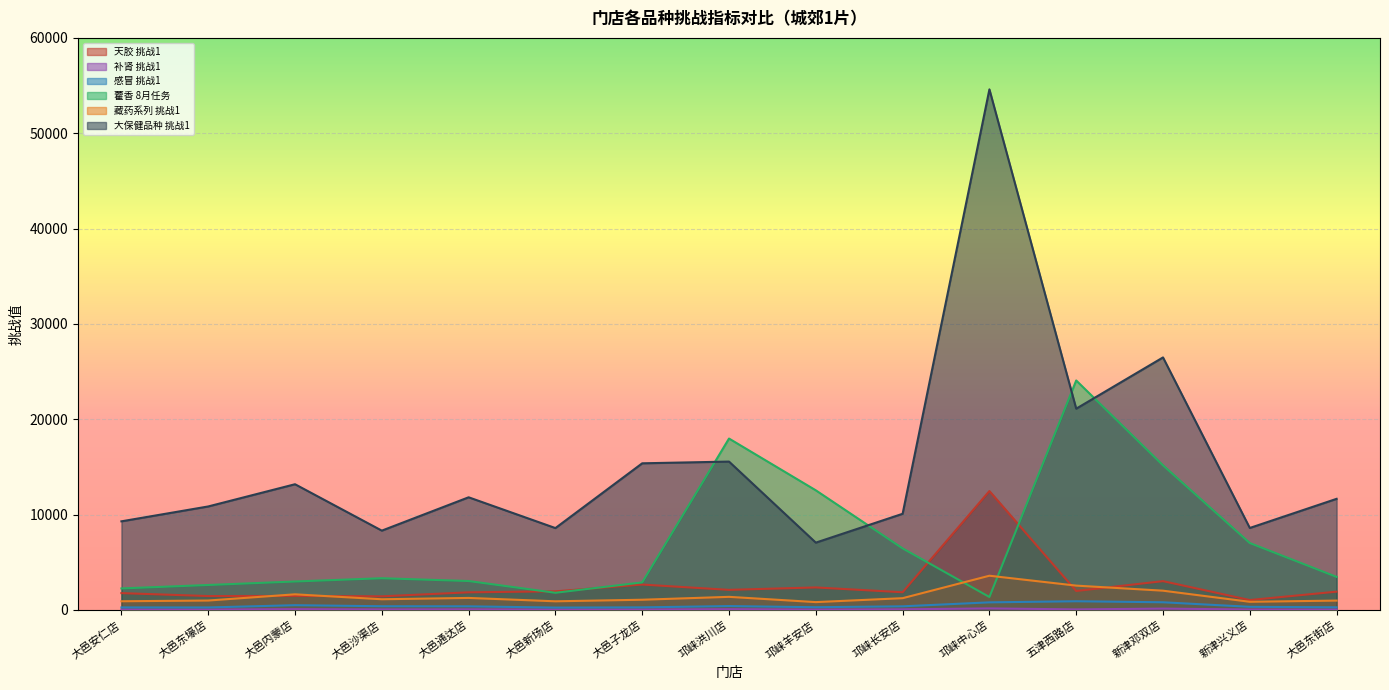

What is the value of the 天胶 挑战1 point at the 10th from the left?

1860.0